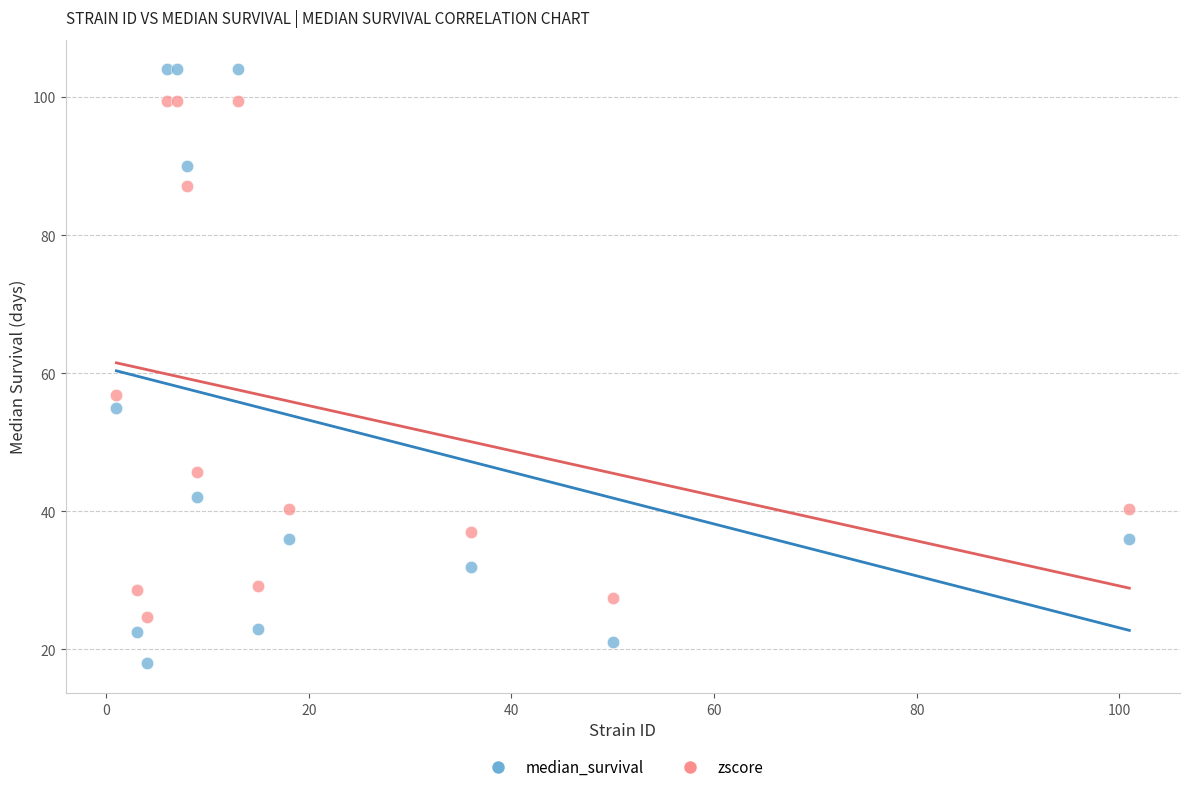

Across all series, what Y value is closest to 61?

56.8